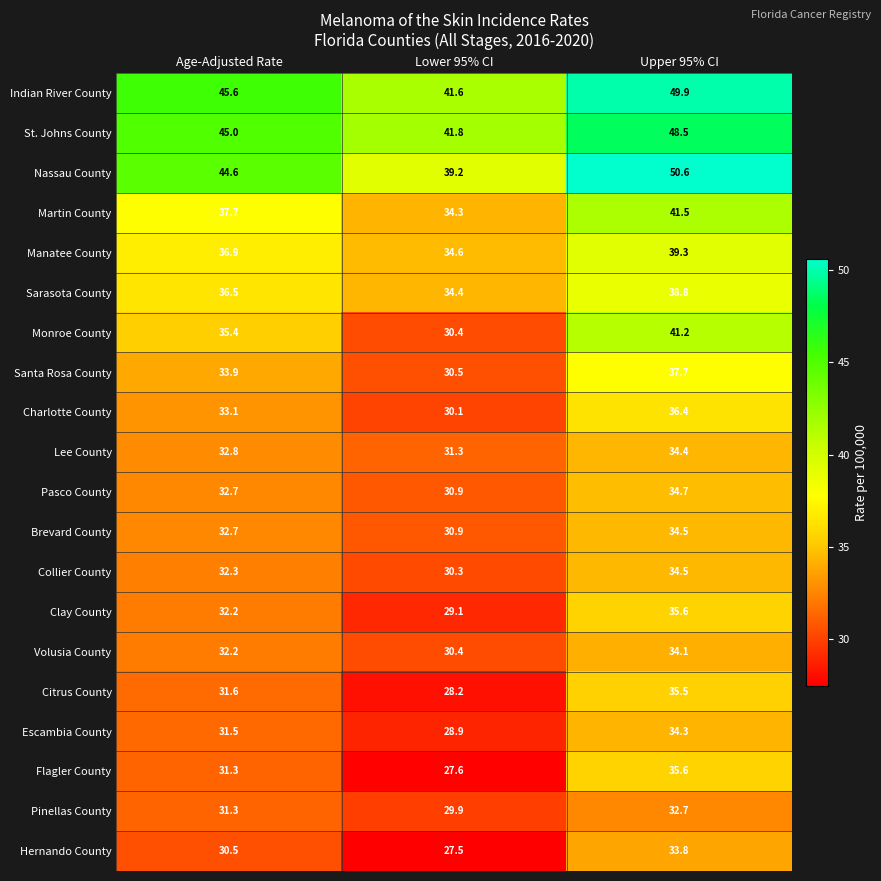

Which label corresponds to the smallest value in the chart?

Lower 95% CI